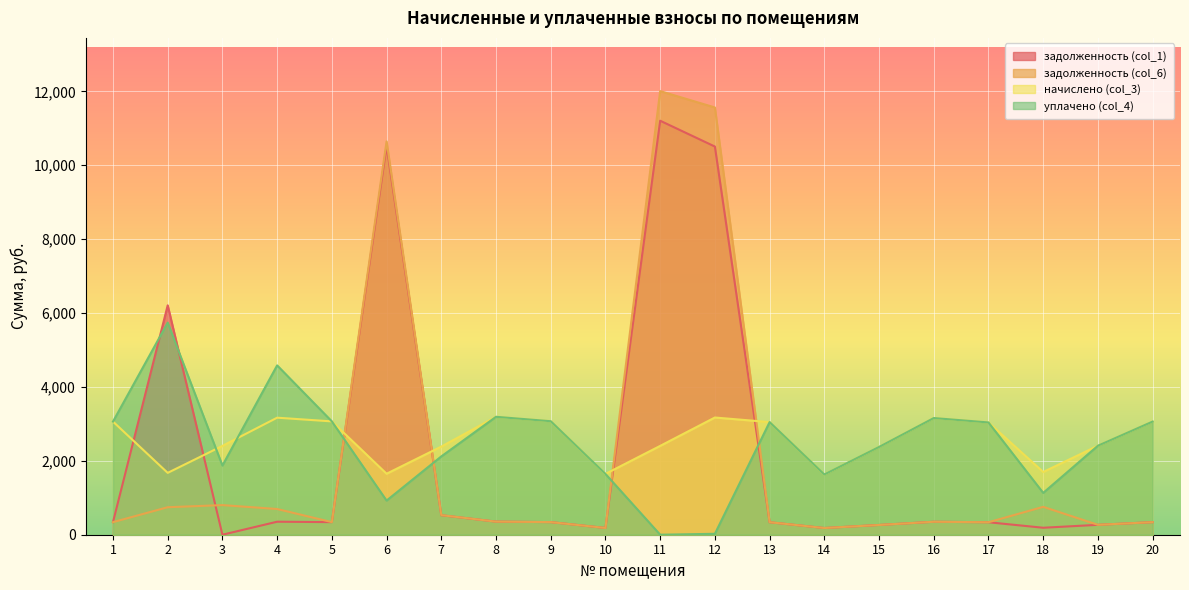

How many interior local valleys does the начислено (col_3) series have?

5